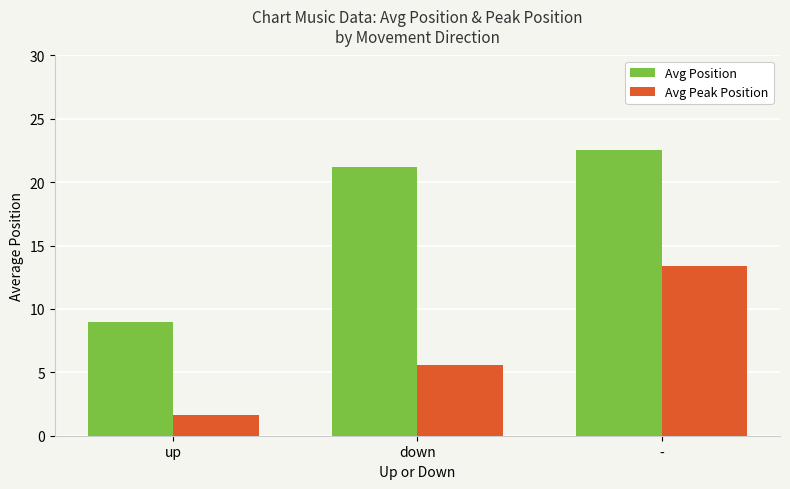

Which category has the highest value in the Avg Peak Position series?

-